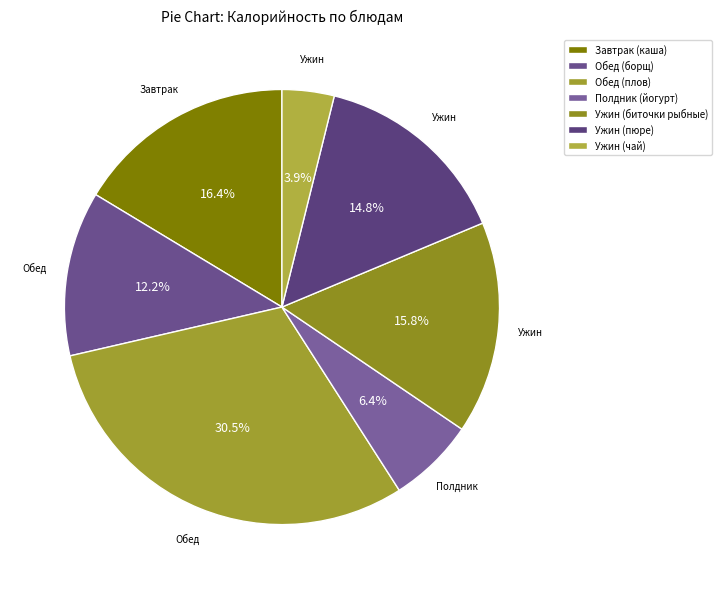

To the nearest percent, what is the combined percentage of Ужин (пюре) and Обед (борщ)?

27%